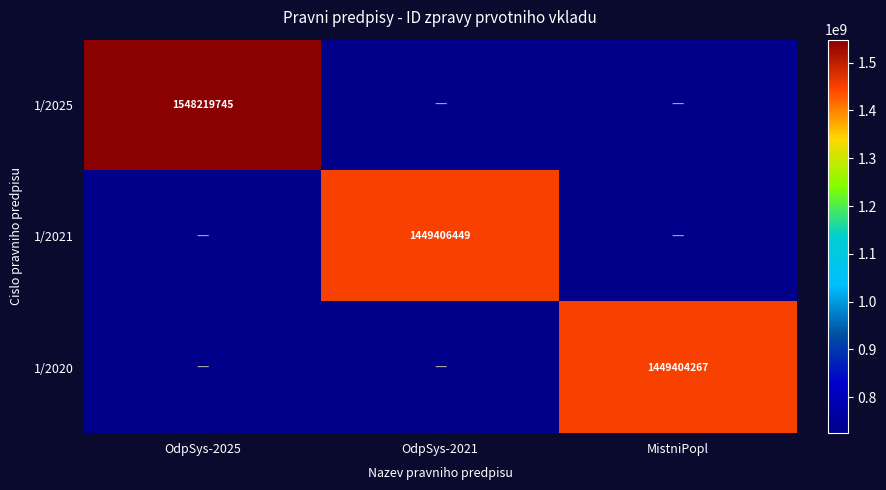

The 1/2025 series shows 837907279.0 at OdpSys-2025. True or false?

False